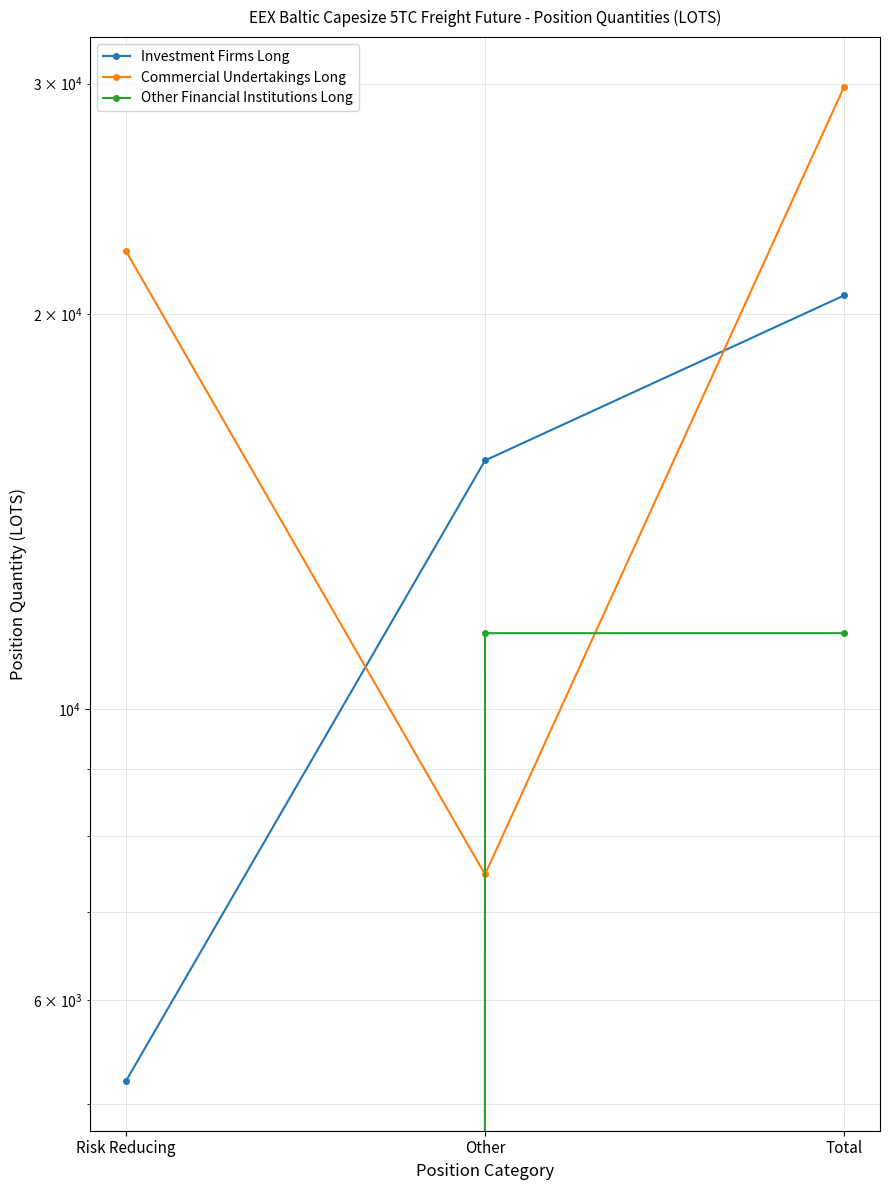

How many data points in Investment Firms Long are less than 15475?

1